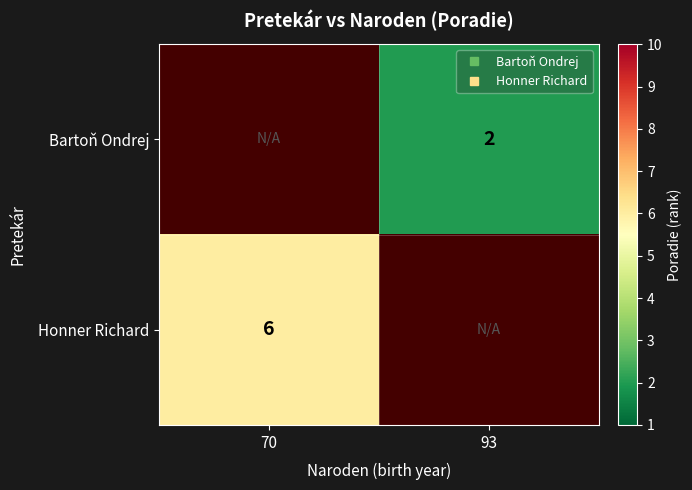

Which has a higher value, 70 or 93?

93